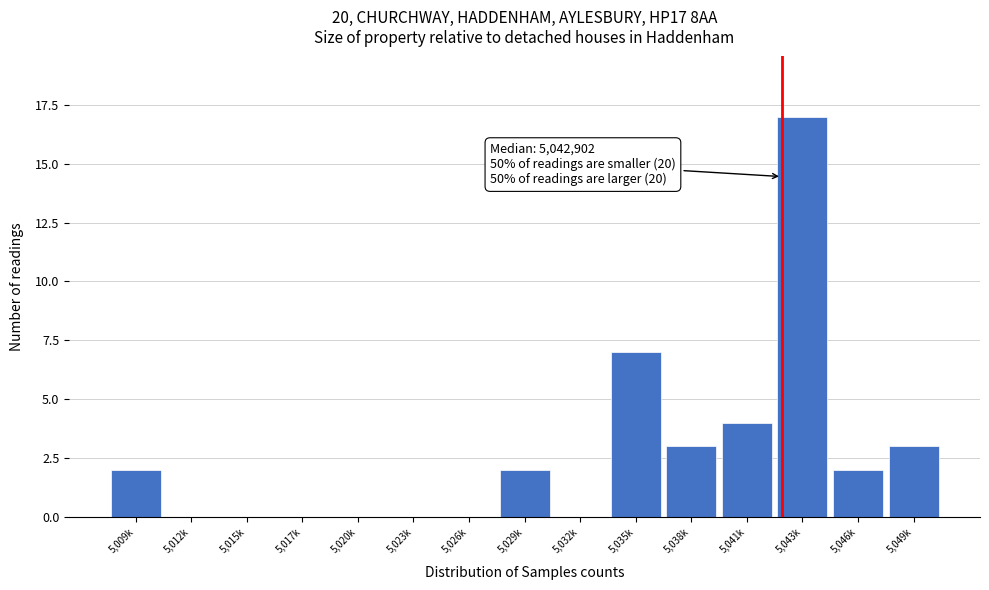

Reading left to right, list all the values displayed in this chart.

5,009k=2	5,012k=0	5,015k=0	5,017k=0	5,020k=0	5,023k=0	5,026k=0	5,029k=2	5,032k=0	5,035k=7	5,038k=3	5,041k=4	5,043k=17	5,046k=2	5,049k=3